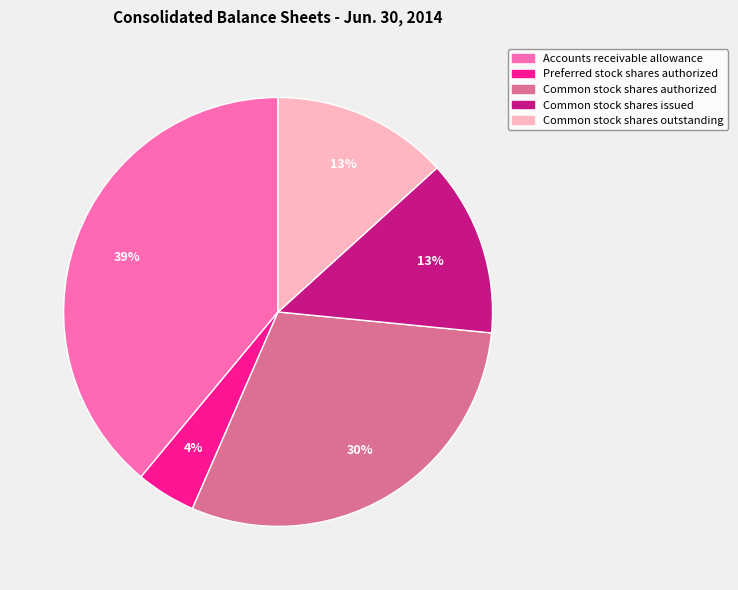

Do Accounts receivable allowance and Common stock shares authorized together represent more than half of the pie?

Yes